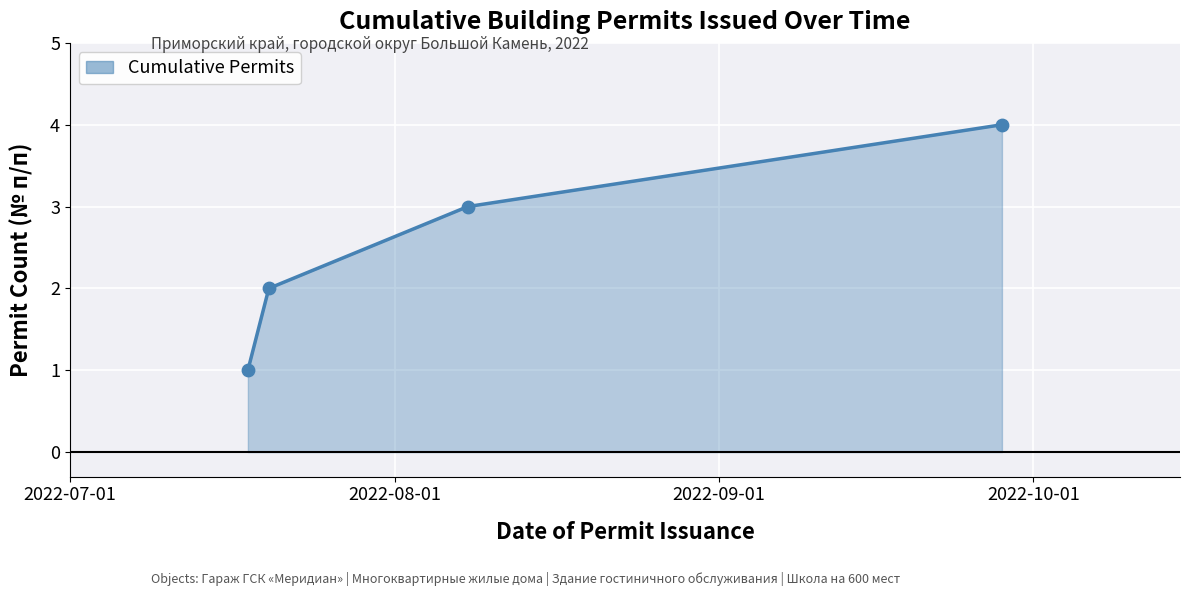

What is the difference between the maximum and minimum values?

3